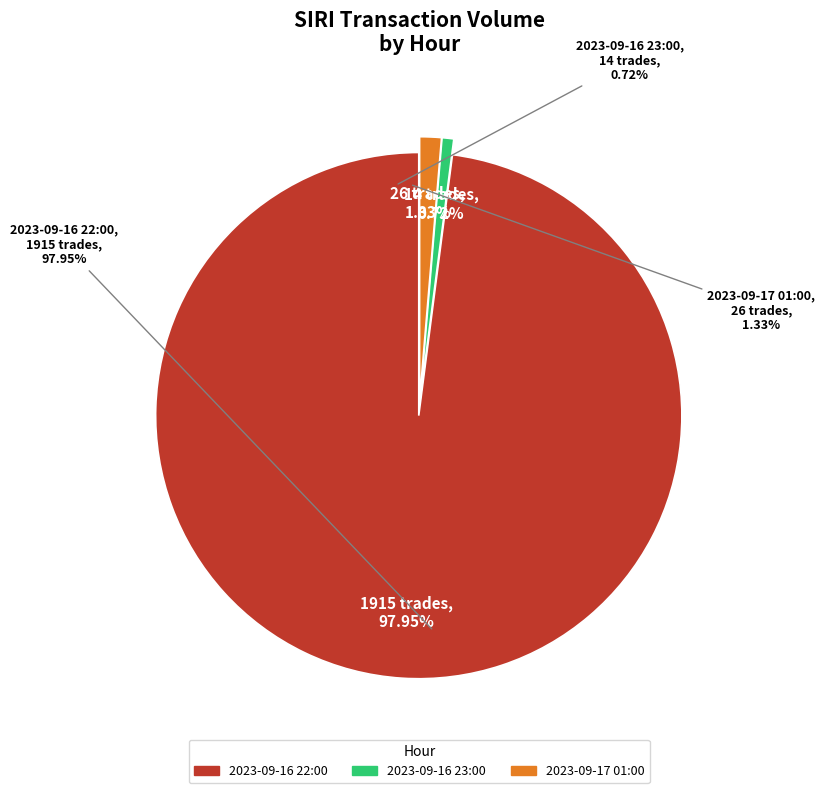

True or false: 2023-09-16 23:00 accounts for 11% of the total.

False